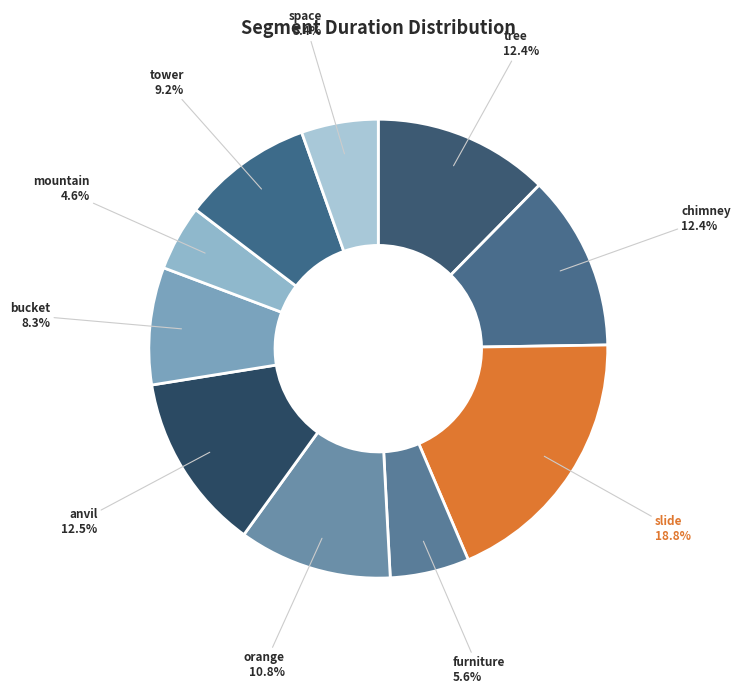

The bucket slice represents 21% of the pie. True or false?

False